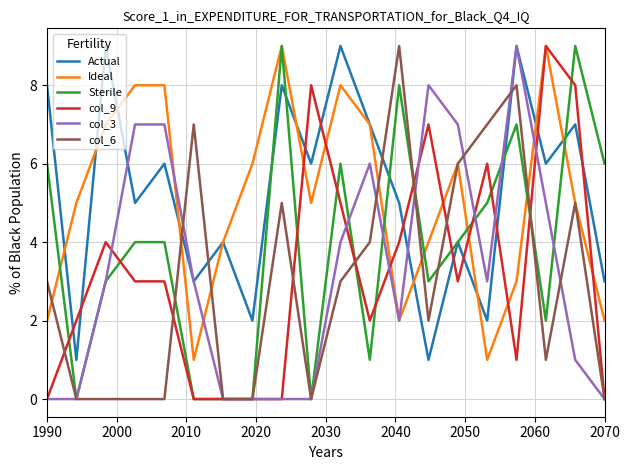

Reading right to left, extract all data points from this chart.

Actual: 3	7	6	9	2	4	1	5	7	9	6	8	2	4	3	6	5	9	1	8
Ideal: 2	5	9	3	1	6	4	2	7	8	5	9	6	4	1	8	8	7	5	2
Sterile: 6	9	2	7	5	4	3	8	1	6	0	9	0	0	0	4	4	3	0	6
col_9: 0	8	9	1	6	3	7	4	2	5	8	0	0	0	0	3	3	4	2	0
col_3: 0	1	5	9	3	7	8	2	6	4	0	0	0	0	3	7	7	3	0	0
col_6: 0	5	1	8	7	6	2	9	4	3	0	5	0	0	7	0	0	0	0	3